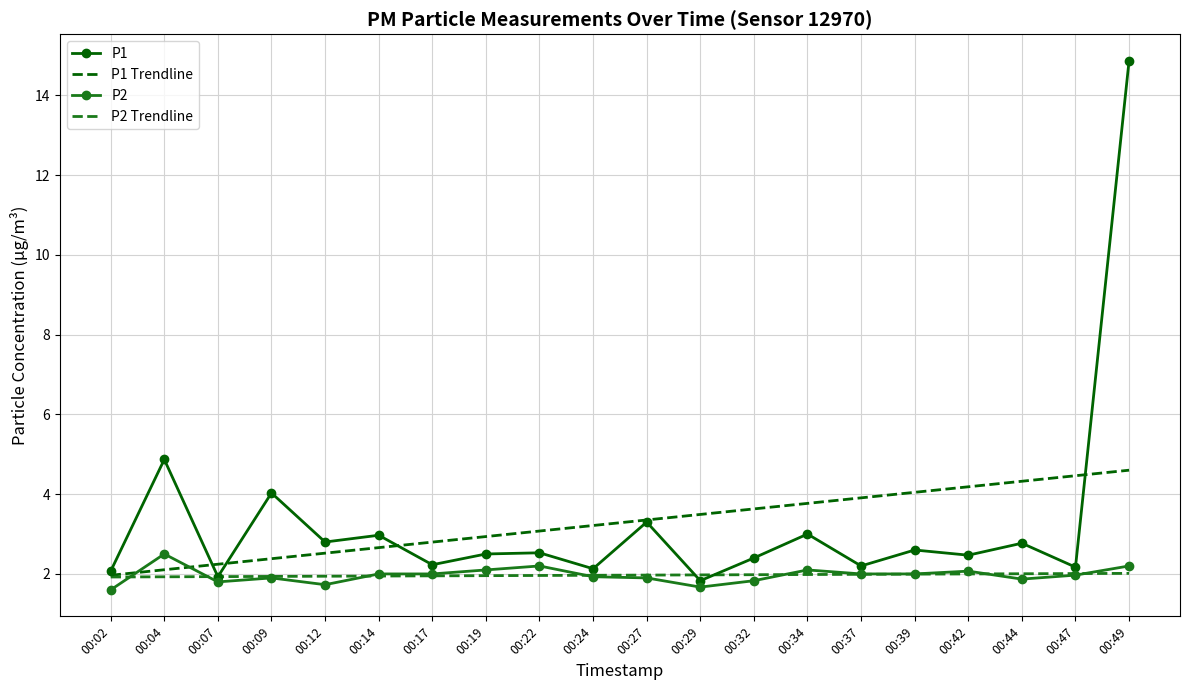

What are all the series names shown in the legend?

P1, P1 Trendline, P2, P2 Trendline